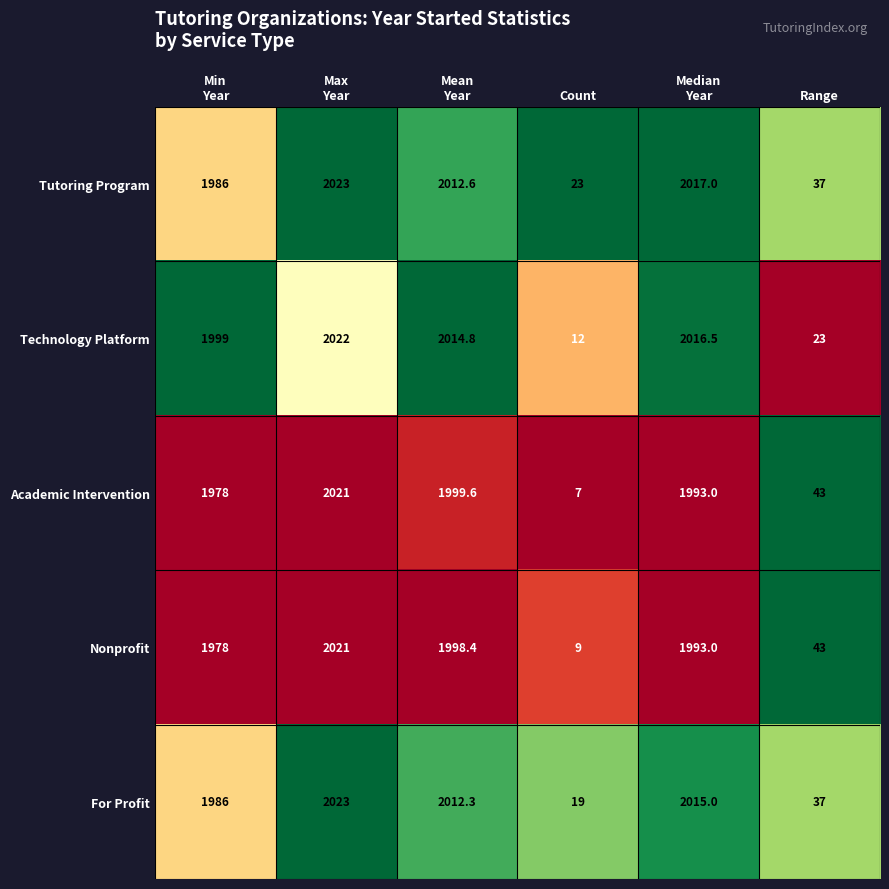

At Mean
Year, list the series in order from largest to smallest.

Technology Platform, Tutoring Program, For Profit, Academic Intervention, Nonprofit